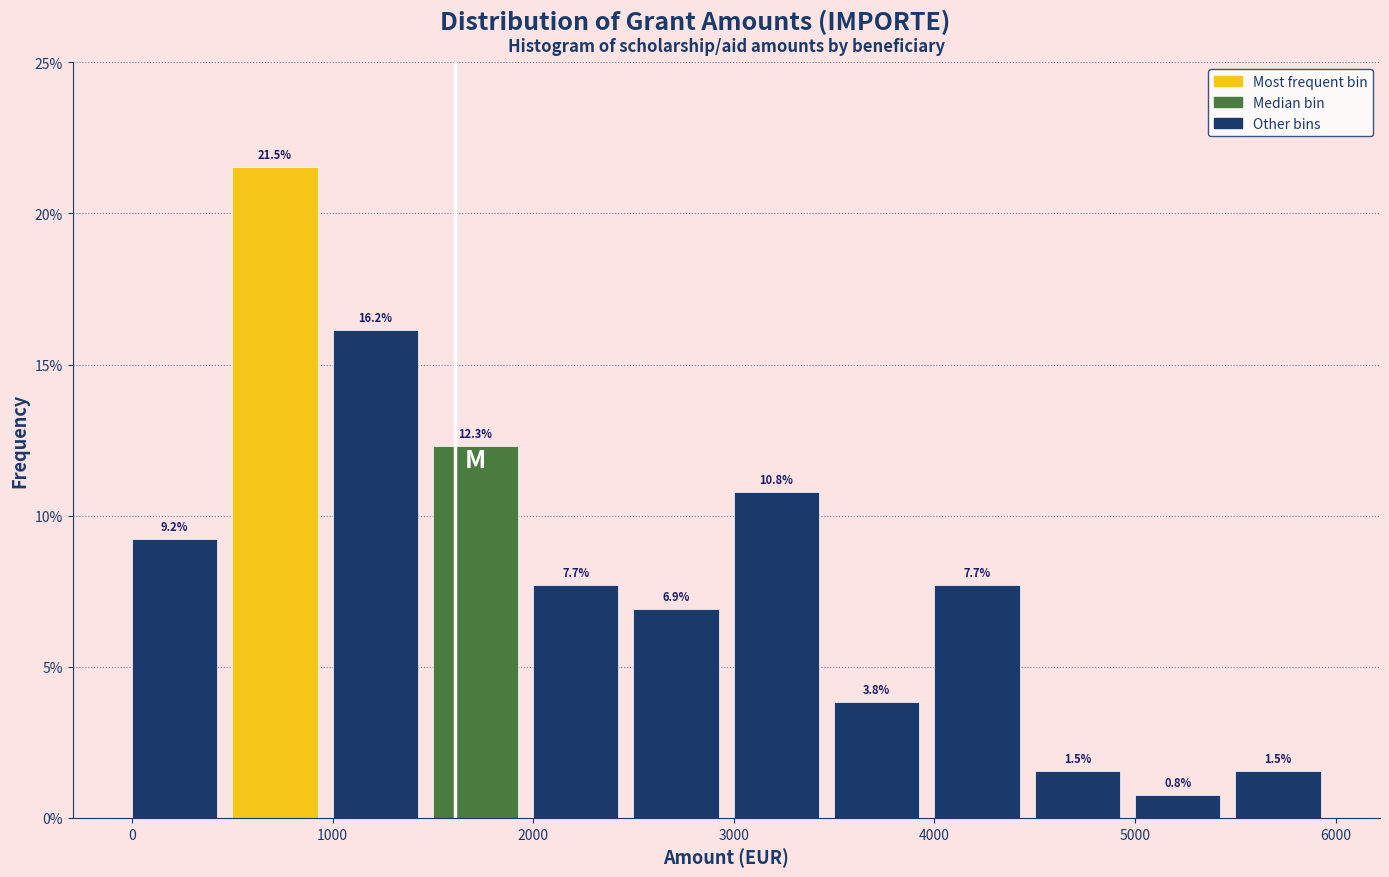

Reading left to right, transcribe this chart: for each bar, give the range it covers on the x-axis and its height.

0 to 500: 9.2
500 to 1000: 21.5
1000 to 1500: 16.2
1500 to 2000: 12.3
2000 to 2500: 7.7
2500 to 3000: 6.9
3000 to 3500: 10.8
3500 to 4000: 3.8
4000 to 4500: 7.7
4500 to 5000: 1.5
5000 to 5500: 0.8
5500 to 6000: 1.5